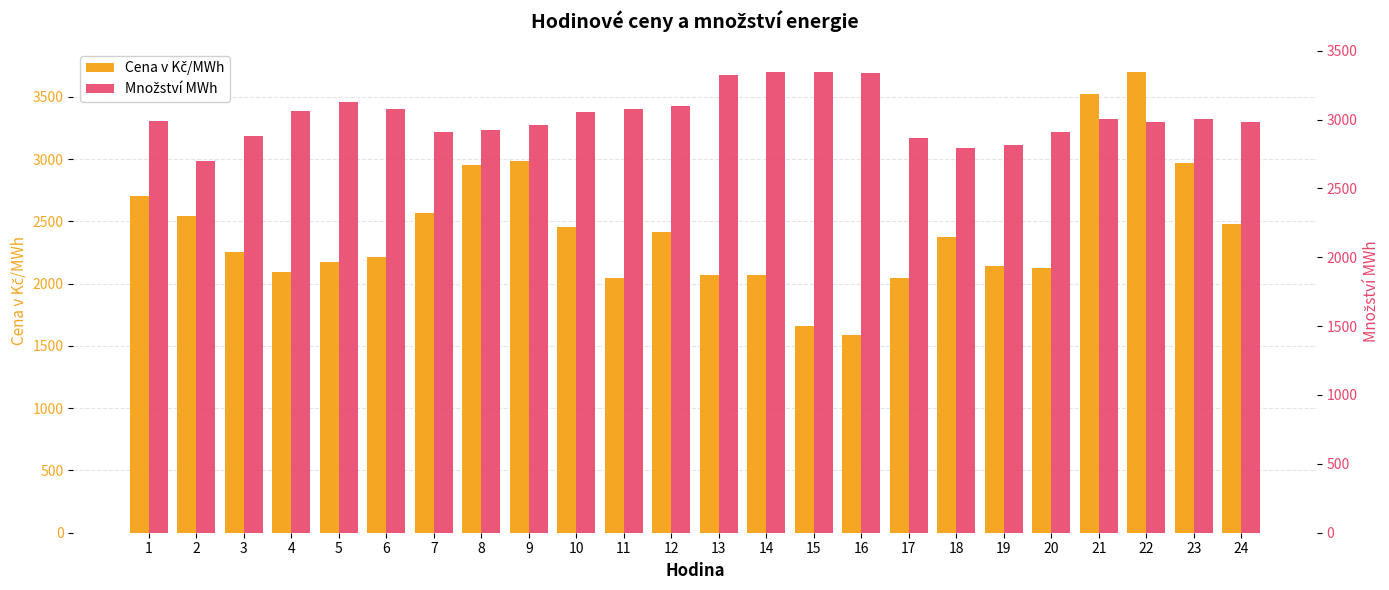

Which series has the largest range (max minus min)?

Cena v Kč/MWh